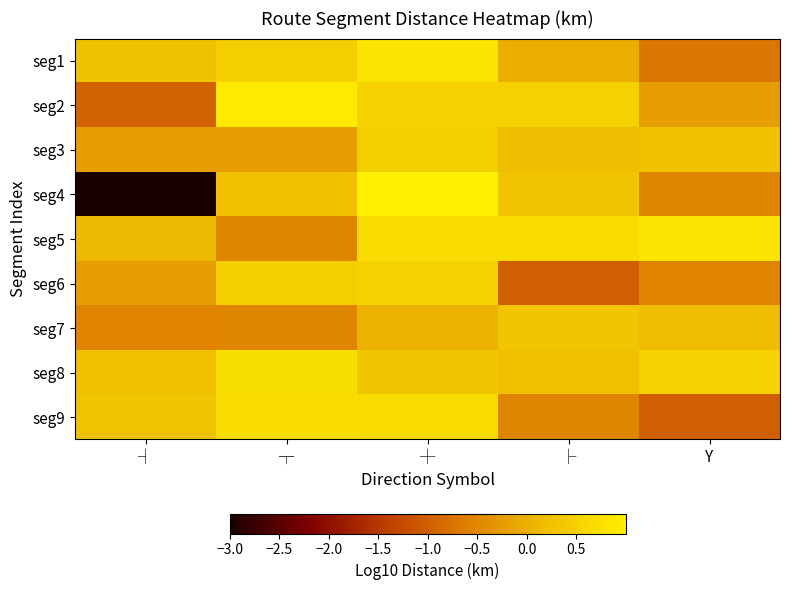

What is the maximum value shown in the chart?

1.0